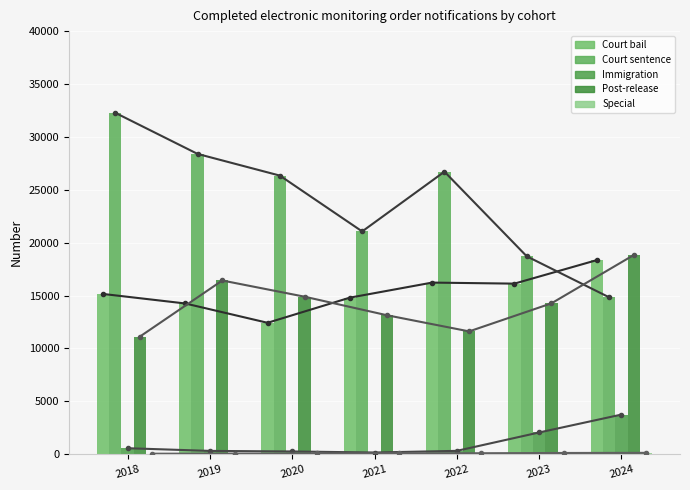

What is the maximum value for Special?

126